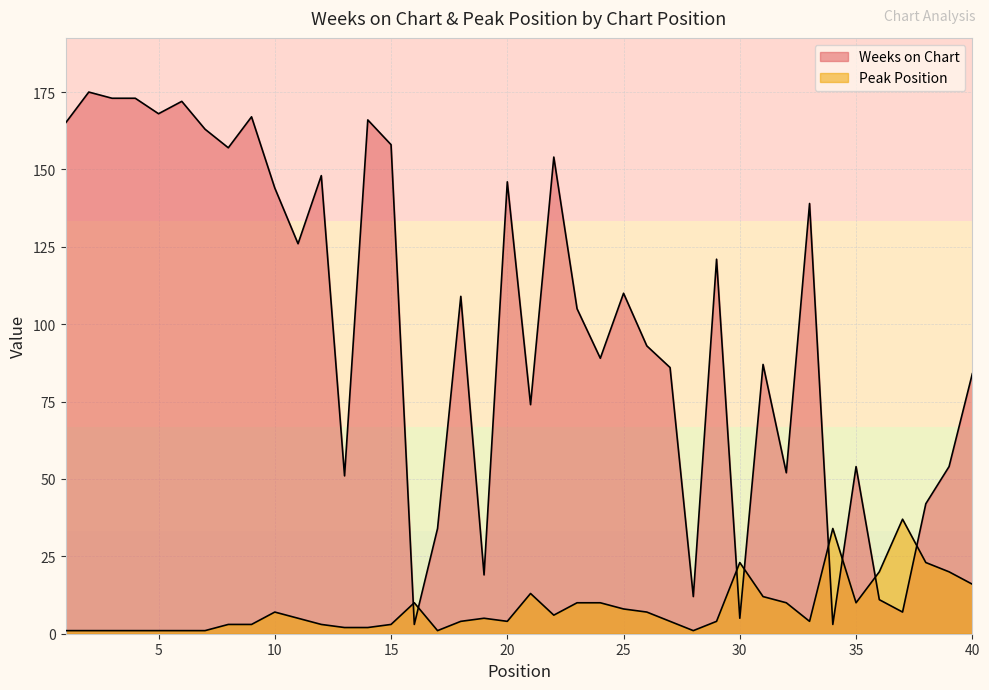

List the labels in order of Peak Position value, smallest first.

1, 2, 3, 4, 5, 6, 7, 17, 28, 13, 14, 8, 9, 12, 15, 18, 20, 27, 29, 33, 11, 19, 22, 10, 26, 25, 16, 23, 24, 32, 35, 31, 21, 40, 36, 39, 30, 38, 34, 37